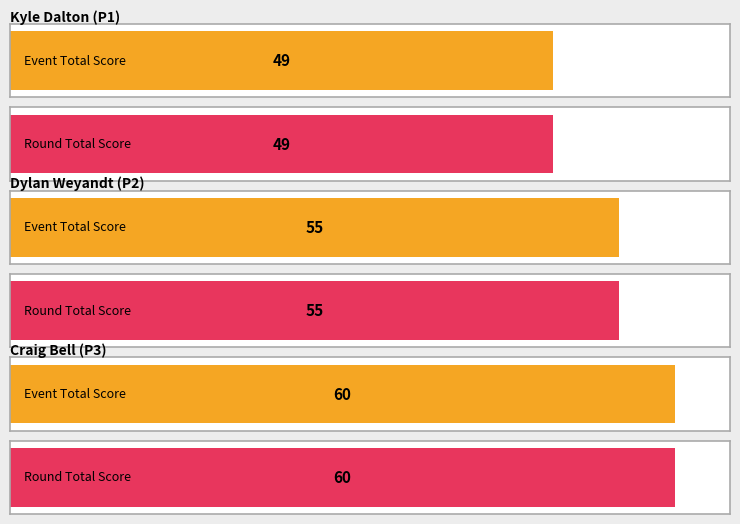

List the series in order of their peak value, highest first.

event_total_score, round_total_score